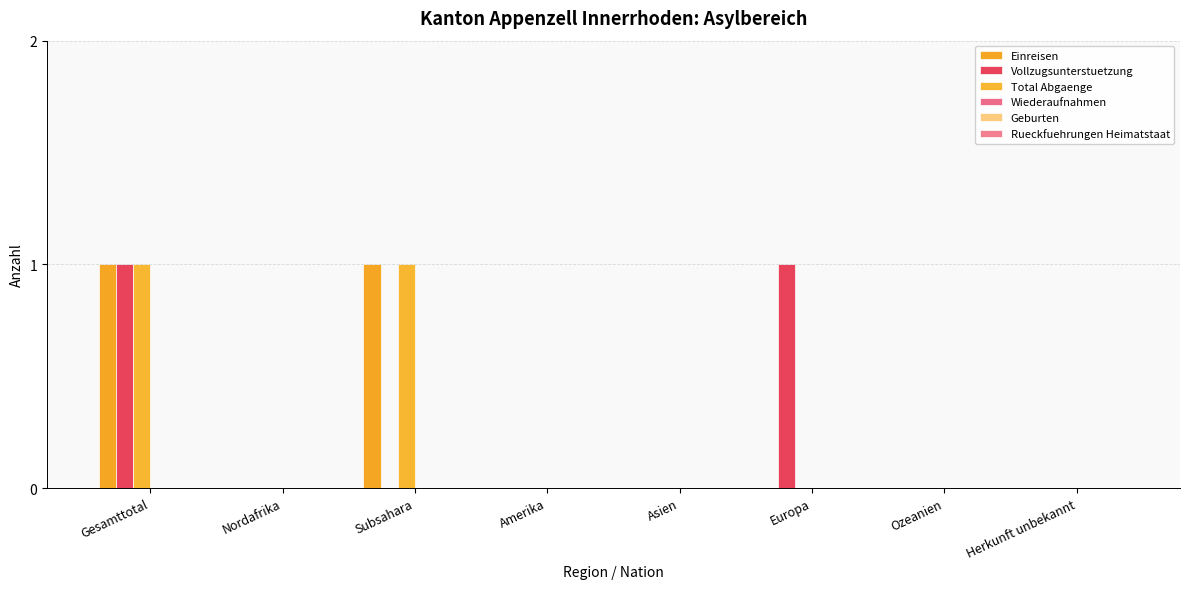

How many groups of bars are there?

8